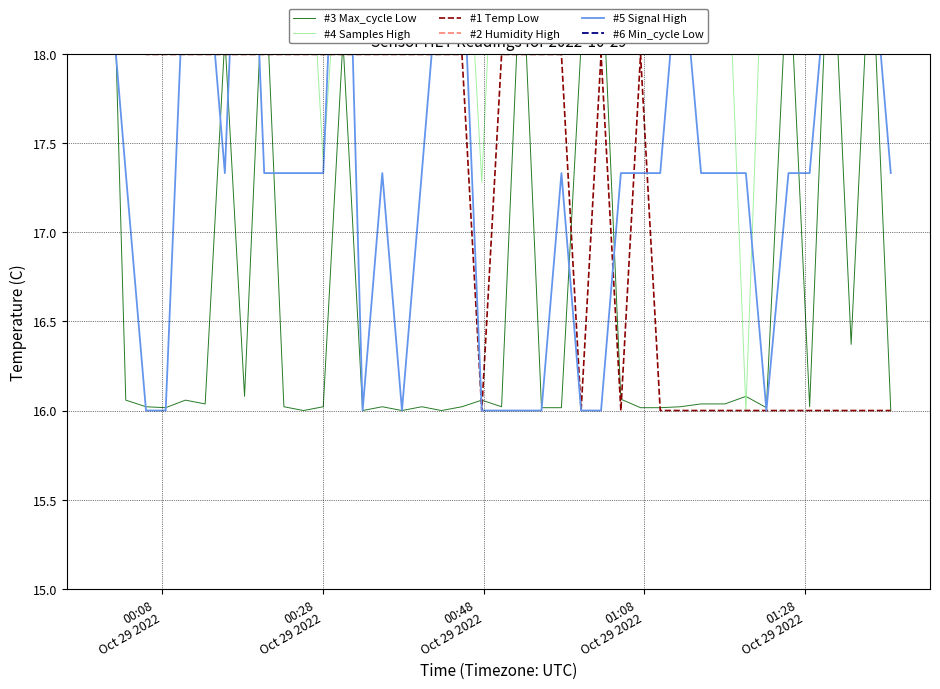

Rank the series by their maximum value, from lowest to highest.

#2 Humidity High, #6 Min_cycle Low, #3 Max_cycle Low, #4 Samples High, #1 Temp Low, #5 Signal High